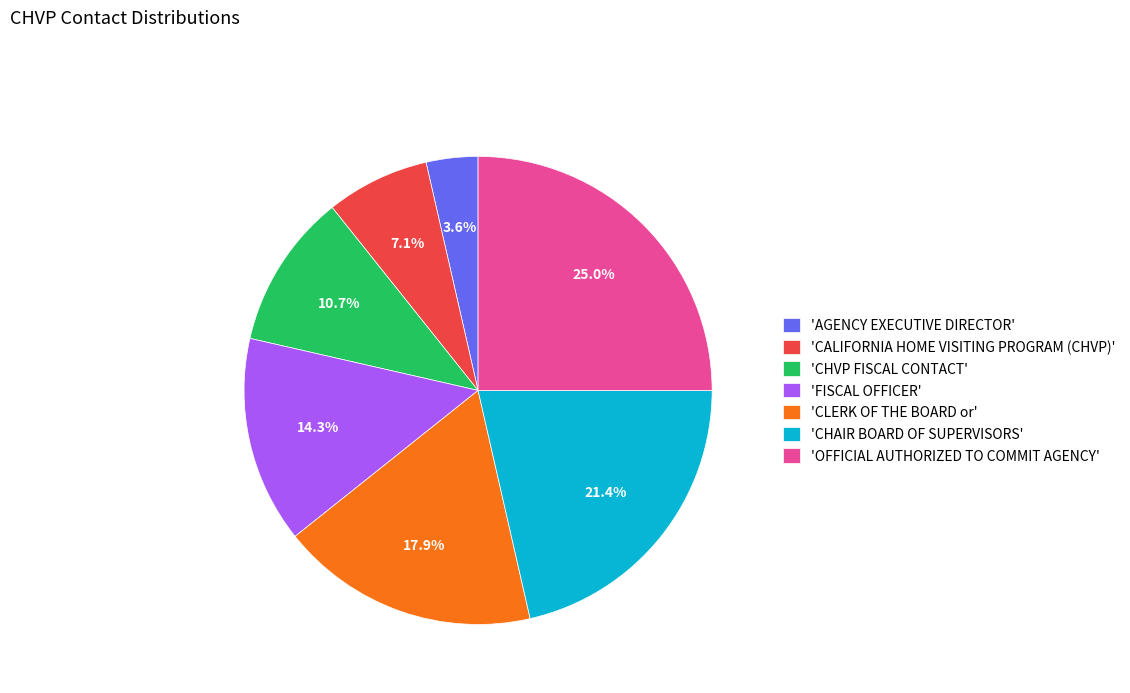

How many slices are in this pie chart?

7